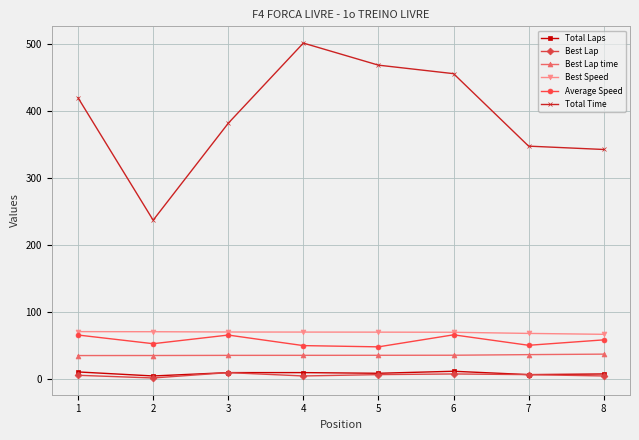

Does the chart have visible grid lines?

Yes